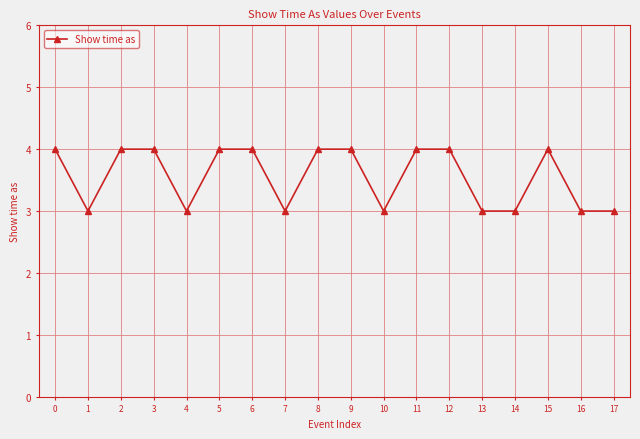

At which category does the data reach its first local valley?

1